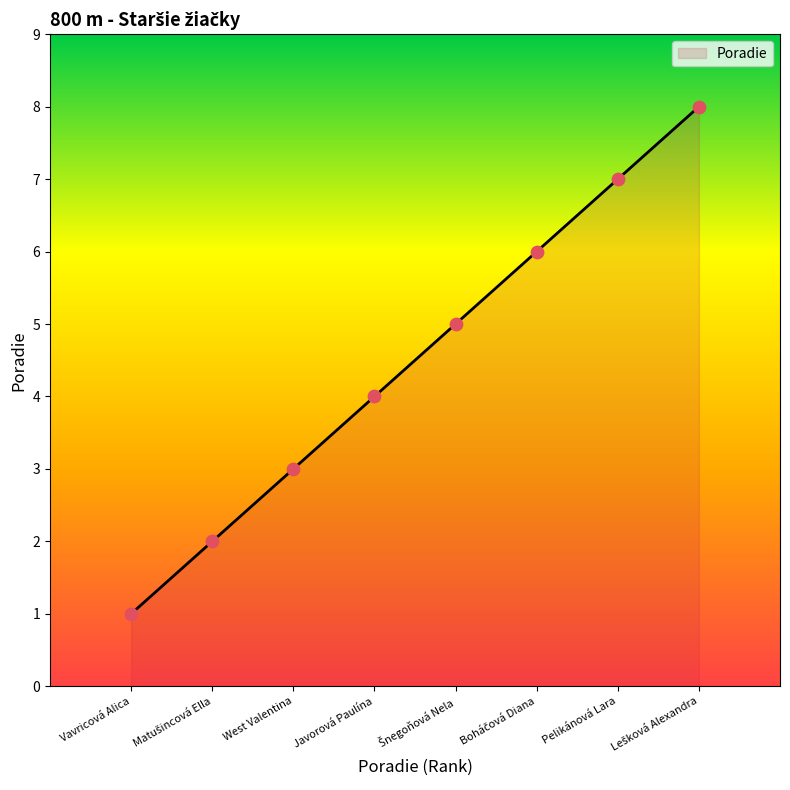

What is the ratio of the value at Pelikánová Lara to the value at Vavricová Alica?

7.0